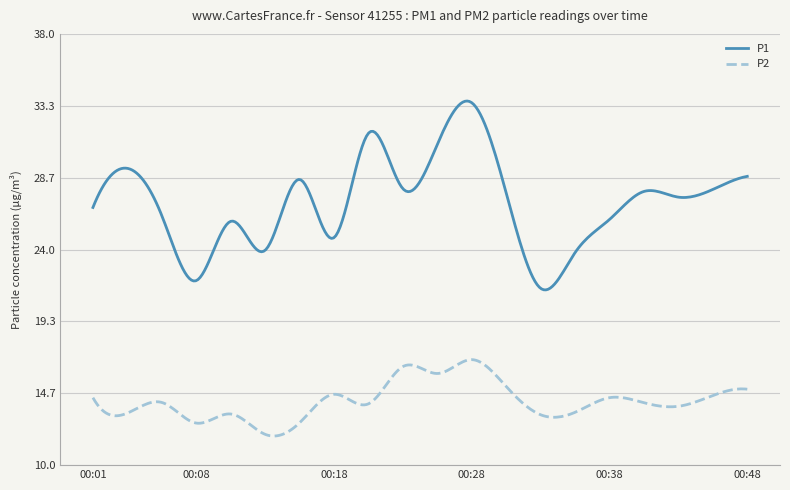

True or false: P2 and P1 intersect in this chart.

False